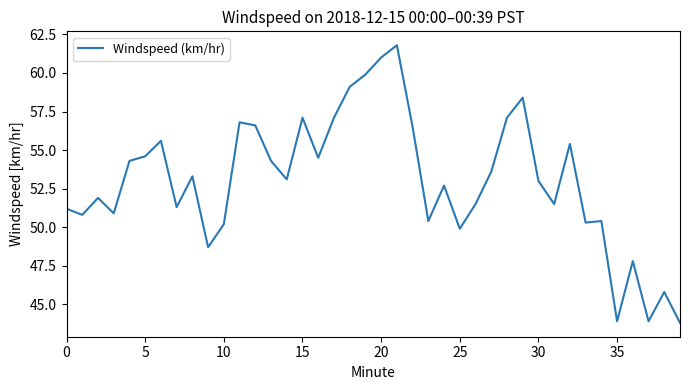

What is the difference between the maximum and minimum values?

18.0